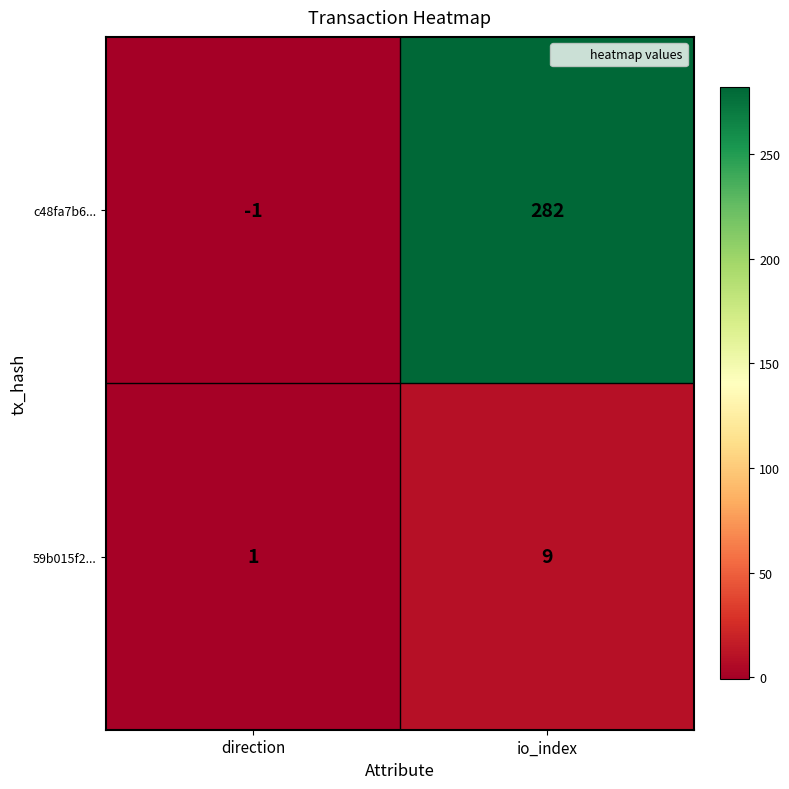

At which category does the chart reach its minimum across all series?

direction